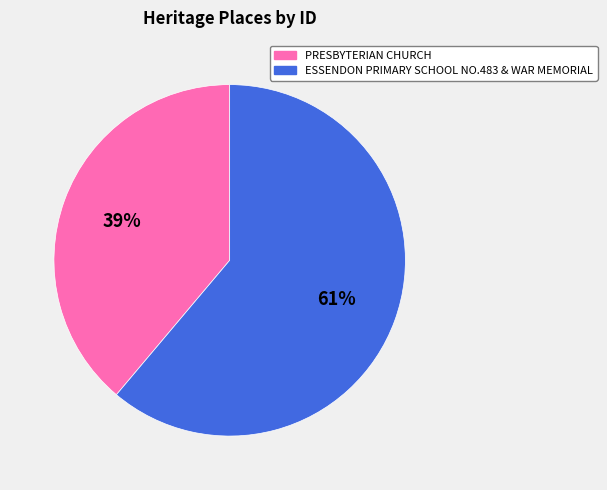

Which category has the smallest portion of the pie?

PRESBYTERIAN CHURCH